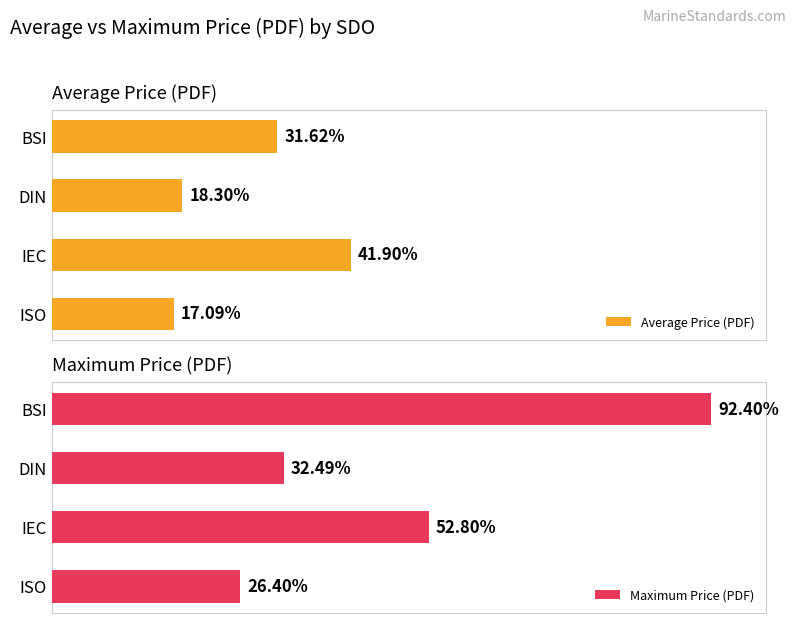

List the labels in order of Average Price (PDF) value, largest first.

IEC, BSI, DIN, ISO